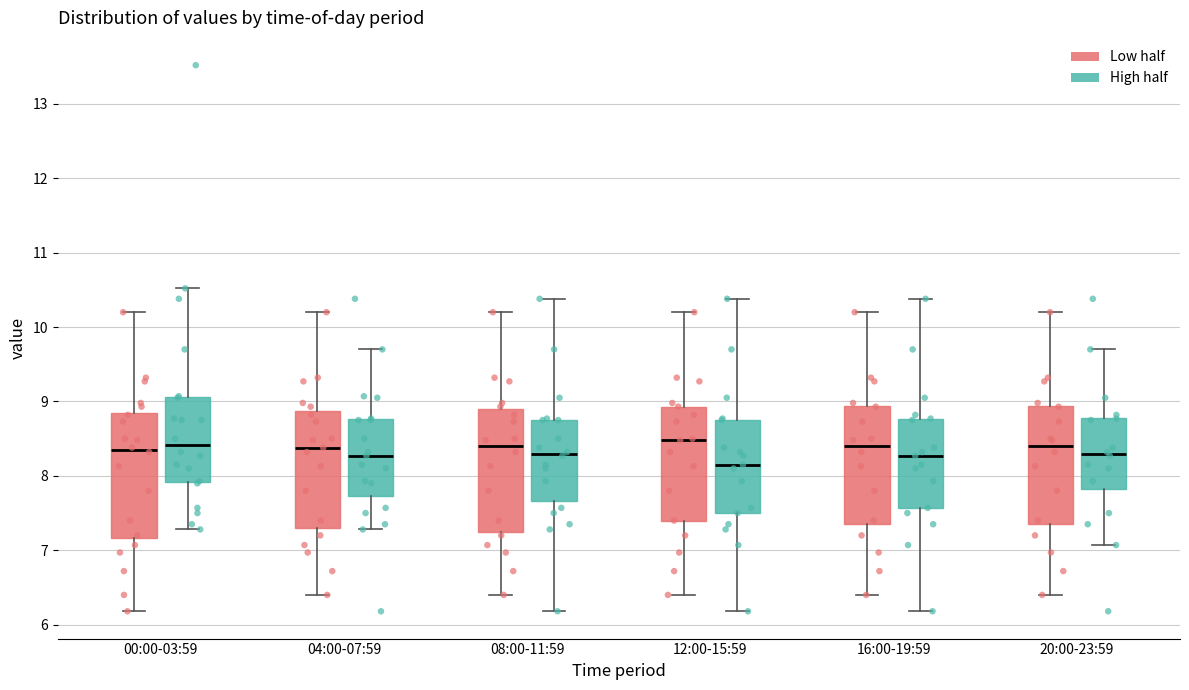

Reading left to right, read every box against the y-axis: the position of its median line, the range the box covers, and the ends of its whiskers. The values are not printed on the chart, so give them approximately, as read against the axis.

00:00-03:59 (Low half): median 8.4, box 7.2 to 8.8, whiskers 6.2 to 10.2
00:00-03:59 (High half): median 8.4, box 7.9 to 9.1, whiskers 7.3 to 10.5
04:00-07:59 (Low half): median 8.4, box 7.3 to 8.9, whiskers 6.4 to 10.2
04:00-07:59 (High half): median 8.3, box 7.7 to 8.8, whiskers 7.3 to 9.7
08:00-11:59 (Low half): median 8.4, box 7.3 to 8.9, whiskers 6.4 to 10.2
08:00-11:59 (High half): median 8.3, box 7.7 to 8.8, whiskers 6.2 to 10.4
12:00-15:59 (Low half): median 8.5, box 7.4 to 8.9, whiskers 6.4 to 10.2
12:00-15:59 (High half): median 8.2, box 7.5 to 8.8, whiskers 6.2 to 10.4
16:00-19:59 (Low half): median 8.4, box 7.4 to 8.9, whiskers 6.4 to 10.2
16:00-19:59 (High half): median 8.3, box 7.6 to 8.8, whiskers 6.2 to 10.4
20:00-23:59 (Low half): median 8.4, box 7.4 to 8.9, whiskers 6.4 to 10.2
20:00-23:59 (High half): median 8.3, box 7.8 to 8.8, whiskers 7.1 to 9.7